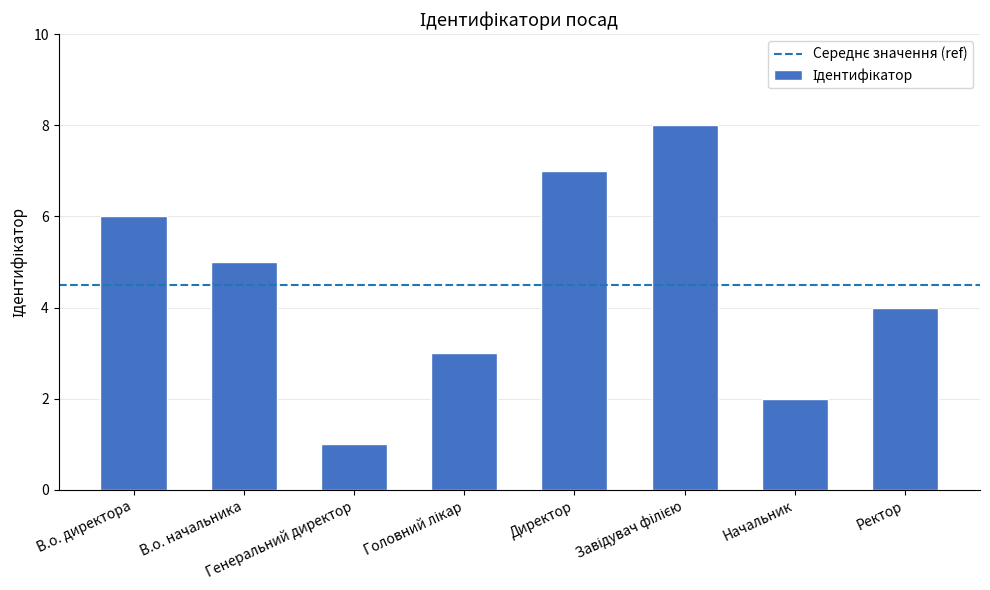

What is the difference between the values at В.о. директора and Ректор?

2